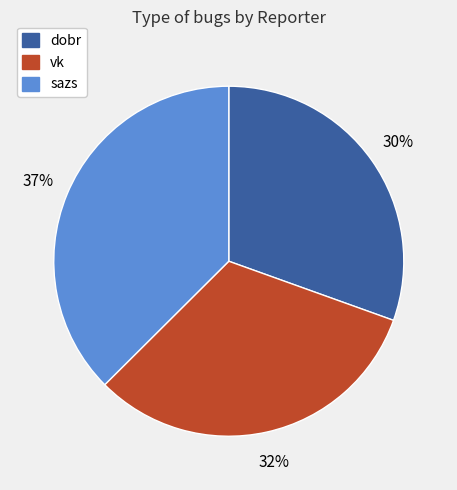

How many segments does this pie chart have?

3